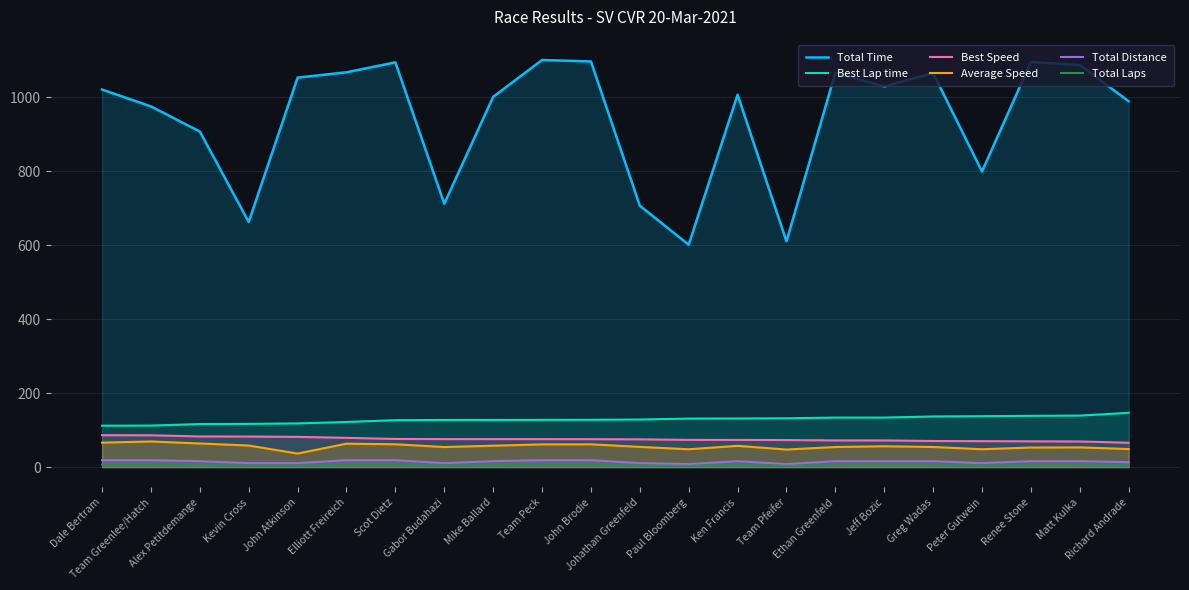

True or false: Total Laps and Total Distance cross at least once.

False